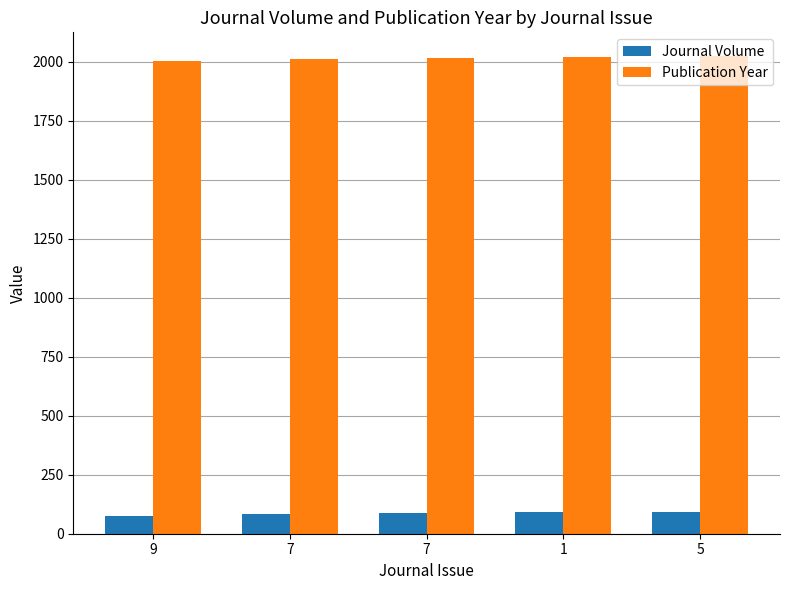

How many bars are there in each group?

2